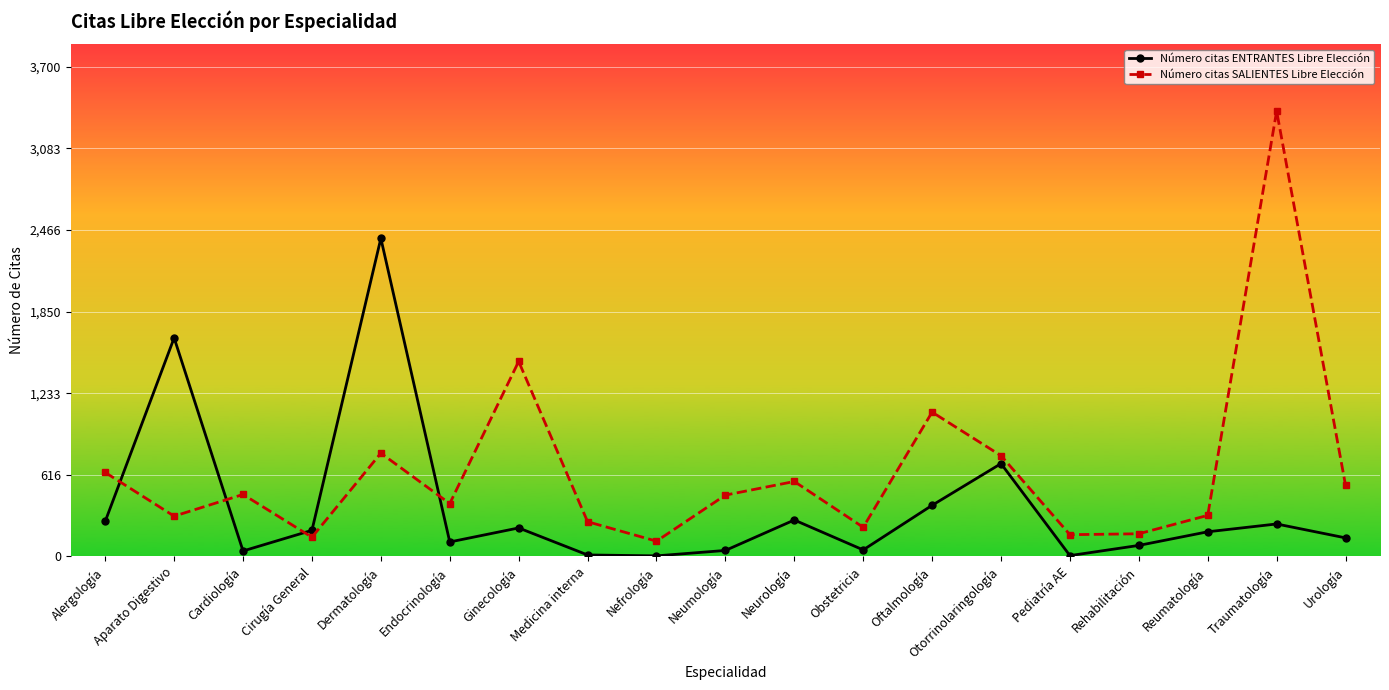

The value of Número citas SALIENTES Libre Elección at Cardiología is 468. True or false?

True